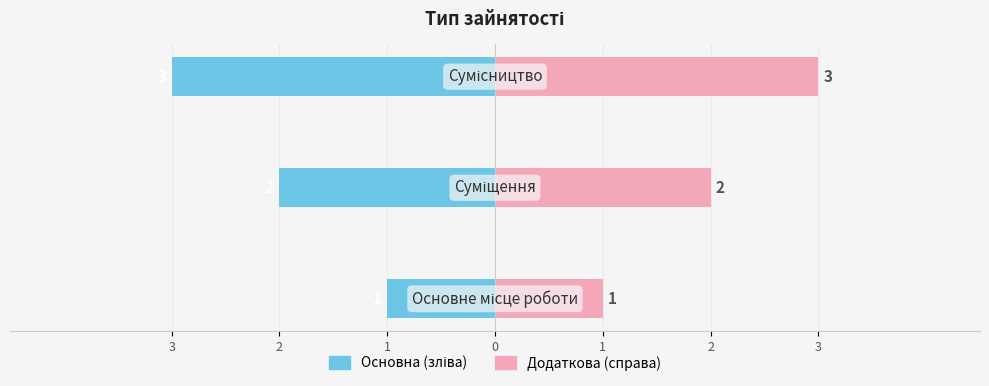

At how many categories does at least one series exceed 1?

2